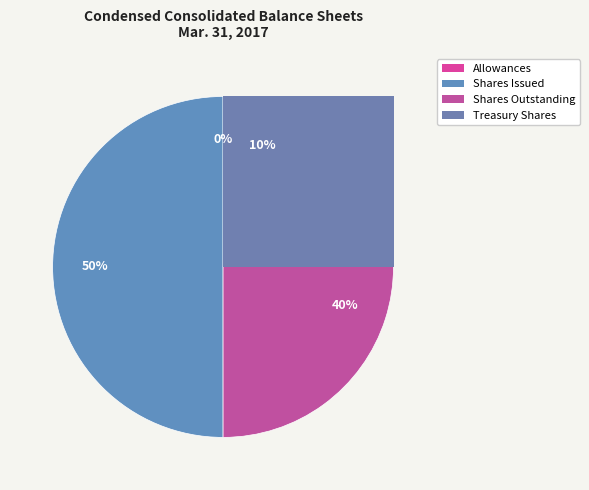

Combined, what portion of the pie is Common Stock, Shares, Outstanding and Common Stock, Shares, Issued?

90.1%